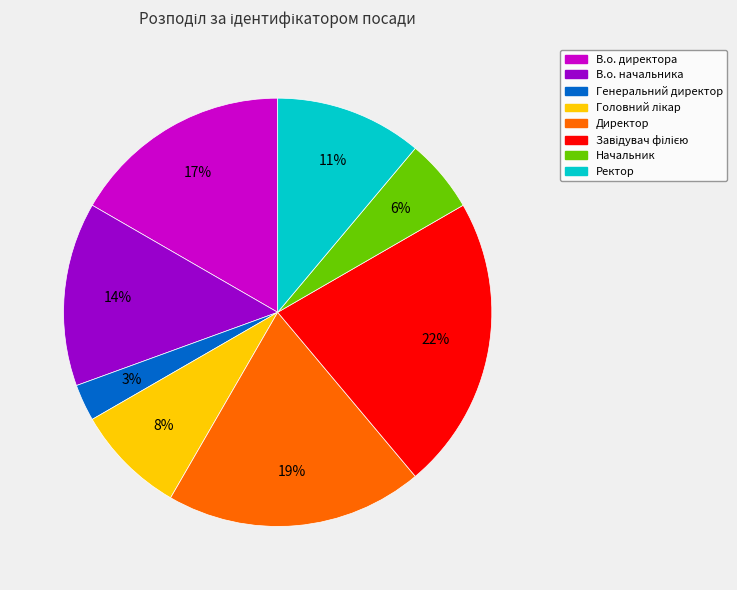

To the nearest percent, what portion does Директор represent?

19%